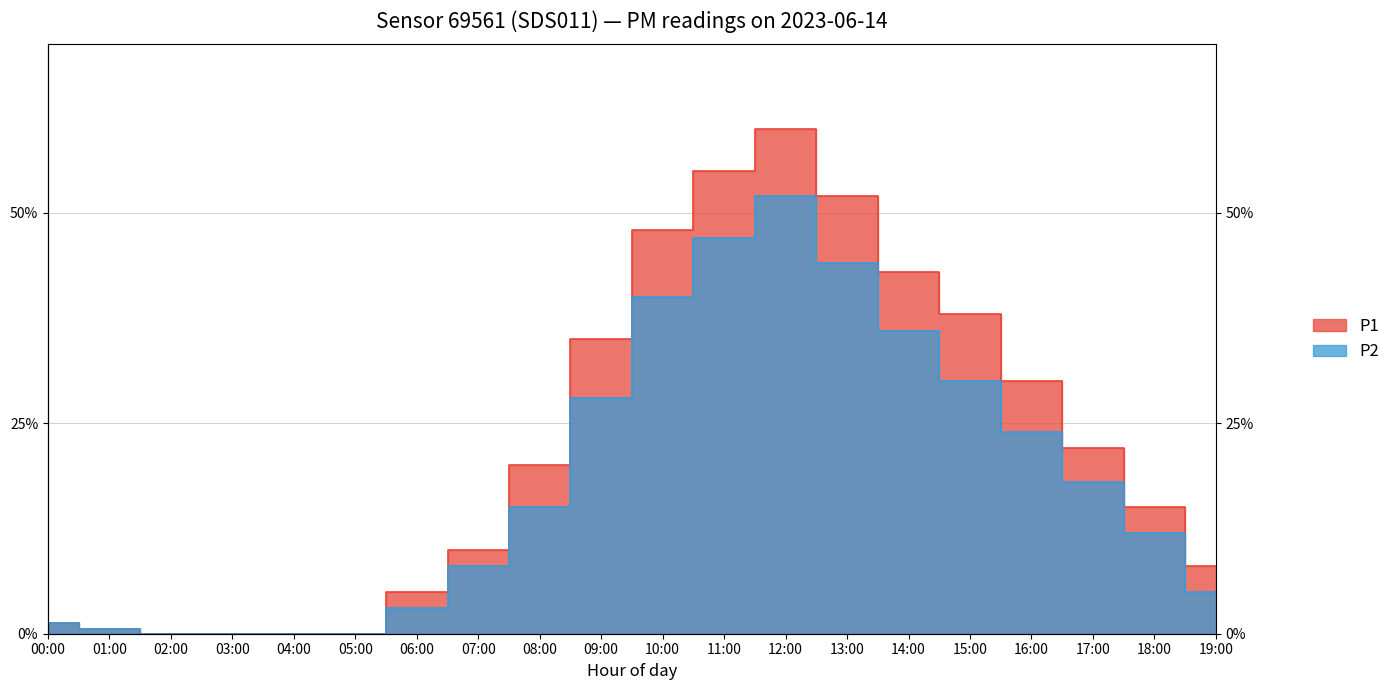

What is the value of the P1 point at the 16th from the left?

0.4